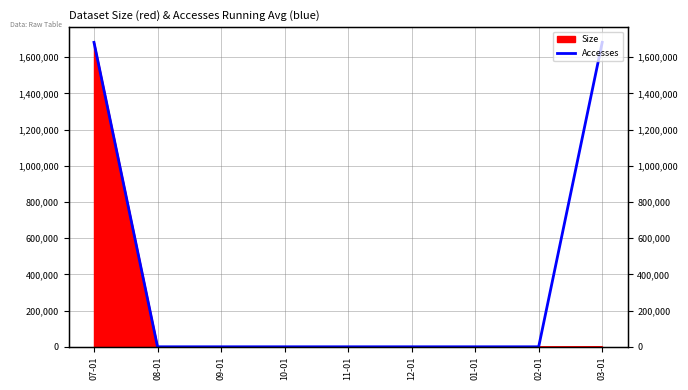

Is it true that the value at 09-01 is 826834?

False